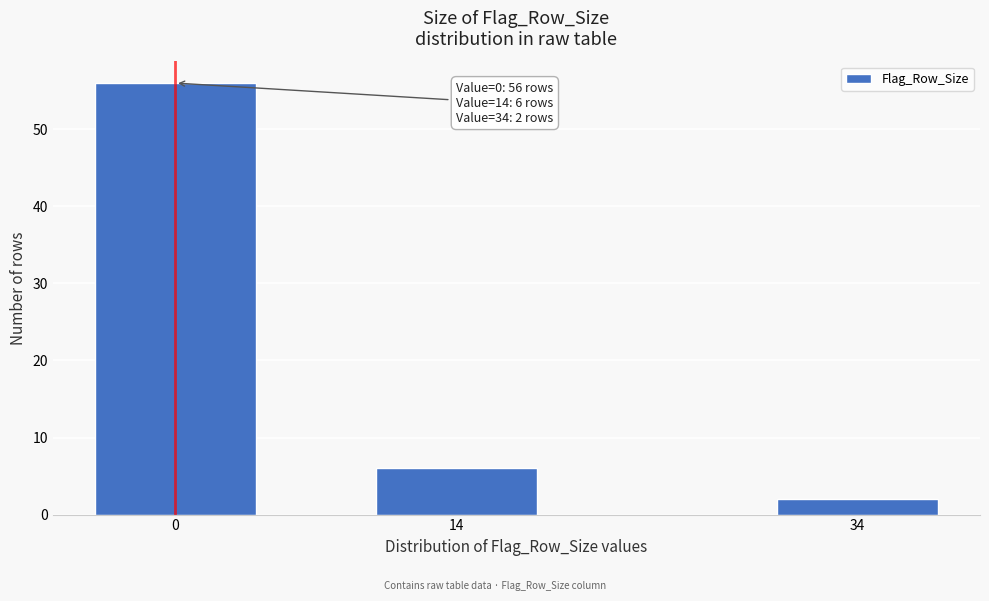

Reading left to right, extract all data points from this chart.

56	6	2